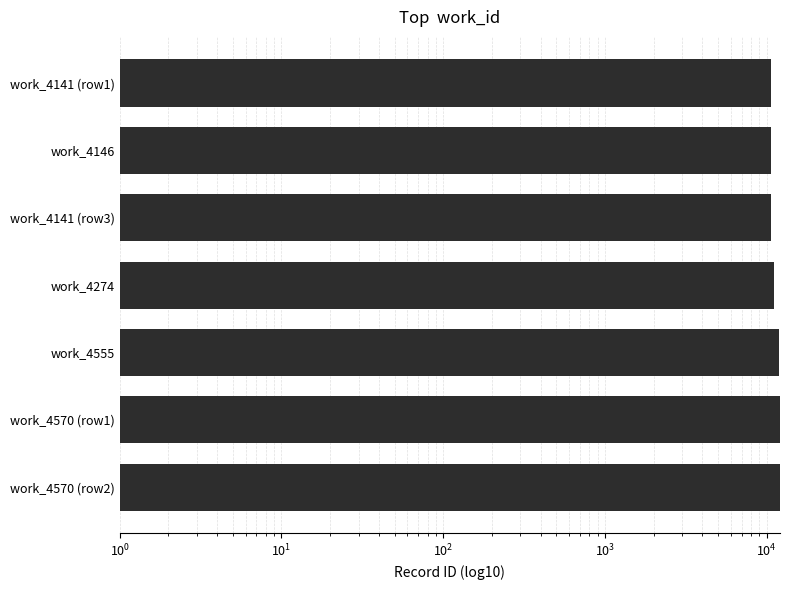

Count the number of data series in this chart.

1